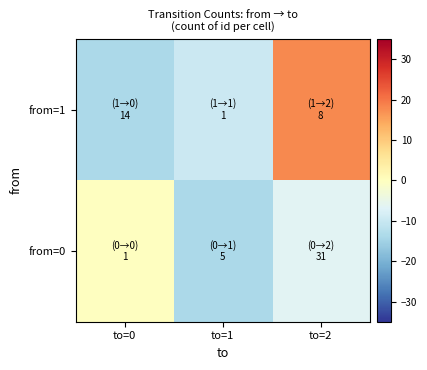

At to=0, list the series in order from largest to smallest.

from=0, from=1